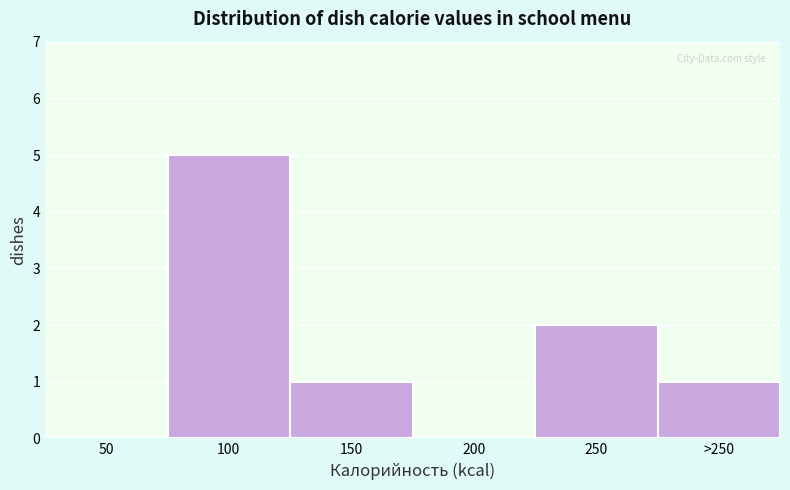

Reading right to left, what are all the values shown in this chart?

>250=1	250=2	200=0	150=1	100=5	50=0